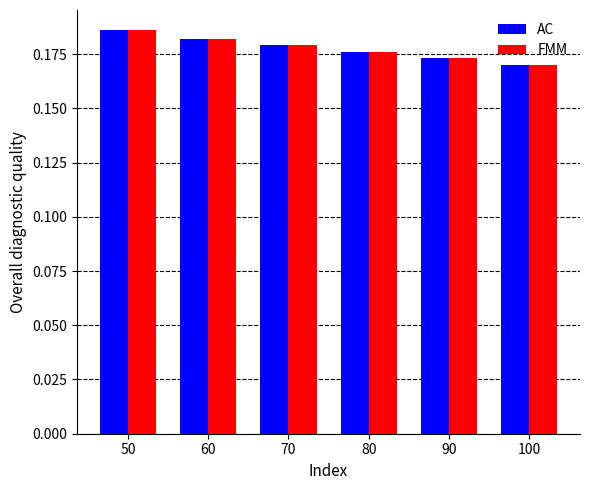

At which label does FMM reach its minimum?

100